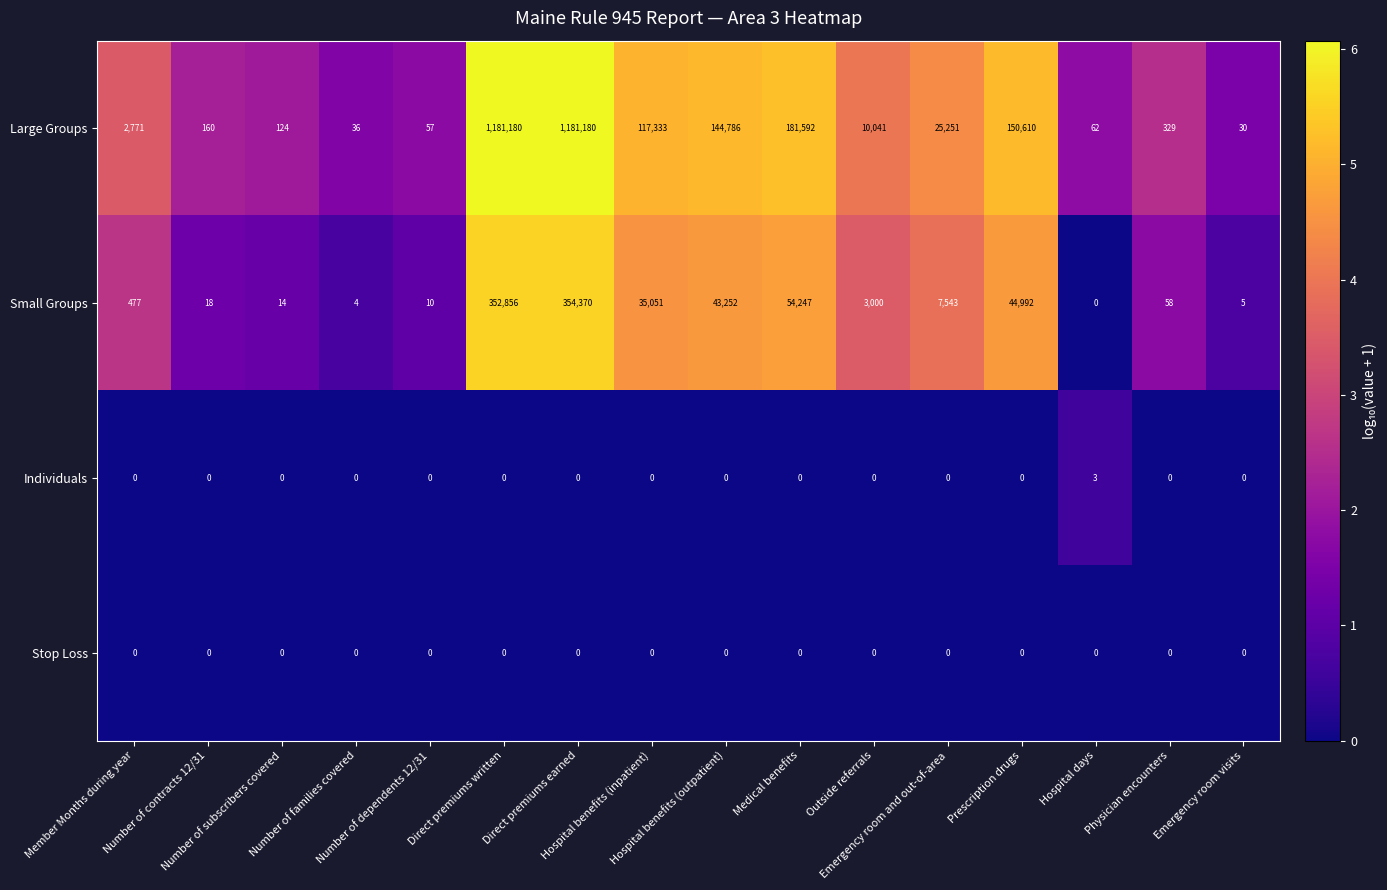

What is the sum of all Large Groups values?

2995542